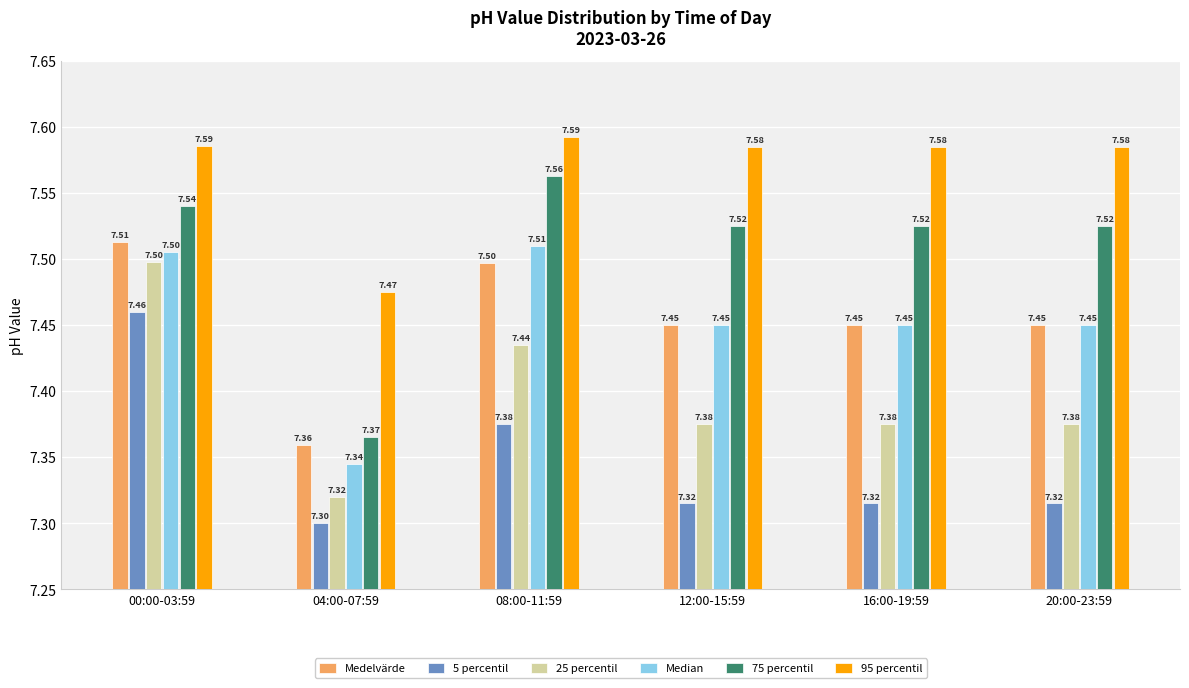

Rank the series at 08:00-11:59 from highest to lowest value.

95 percentil, 75 percentil, Median, Medelvärde, 25 percentil, 5 percentil